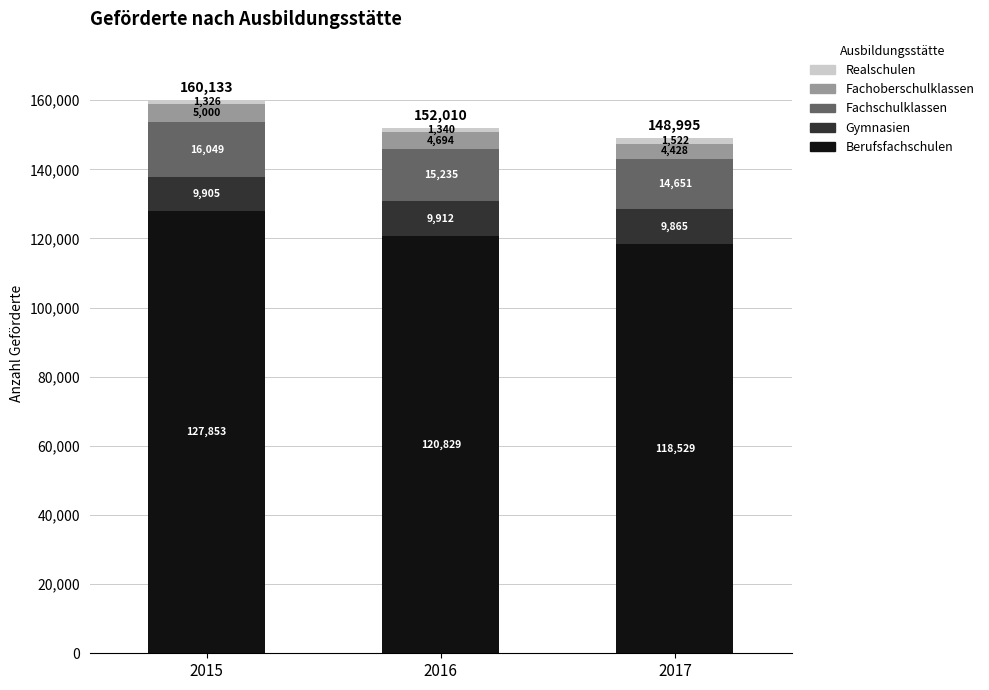

What is the total value across all series at 2017?

148995